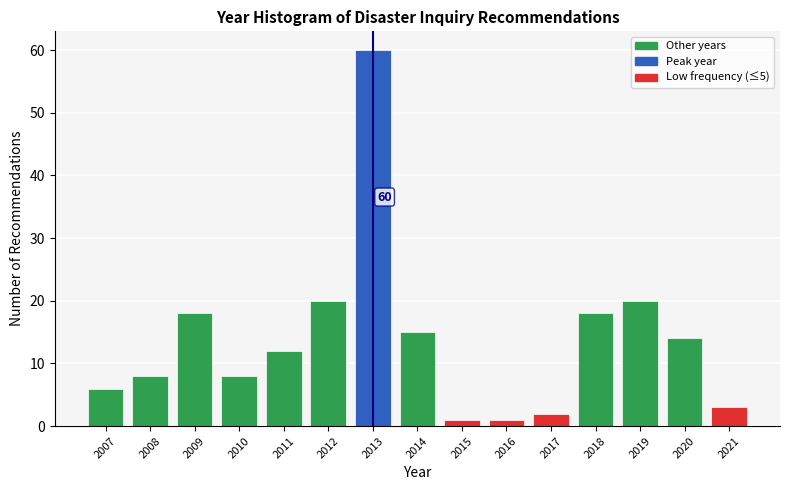

Reading left to right, extract all data points from this chart.

2007=6	2008=8	2009=18	2010=8	2011=12	2012=20	2013=60	2014=15	2015=1	2016=1	2017=2	2018=18	2019=20	2020=14	2021=3